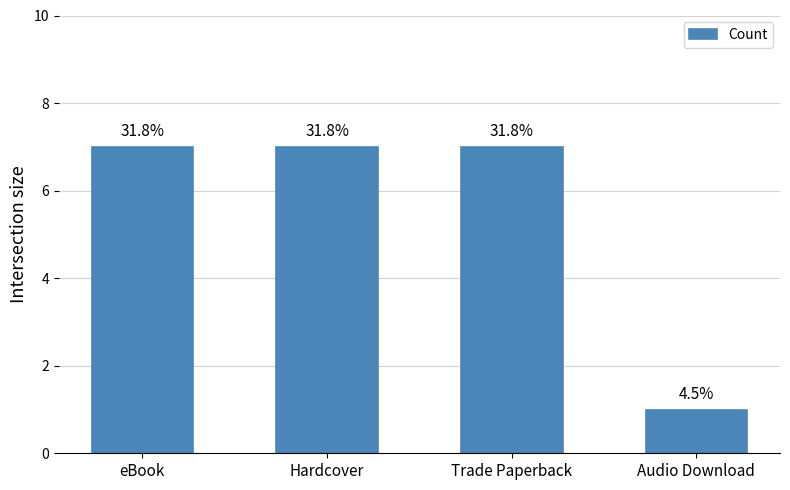

Reading left to right, extract all data points from this chart.

7	7	7	1